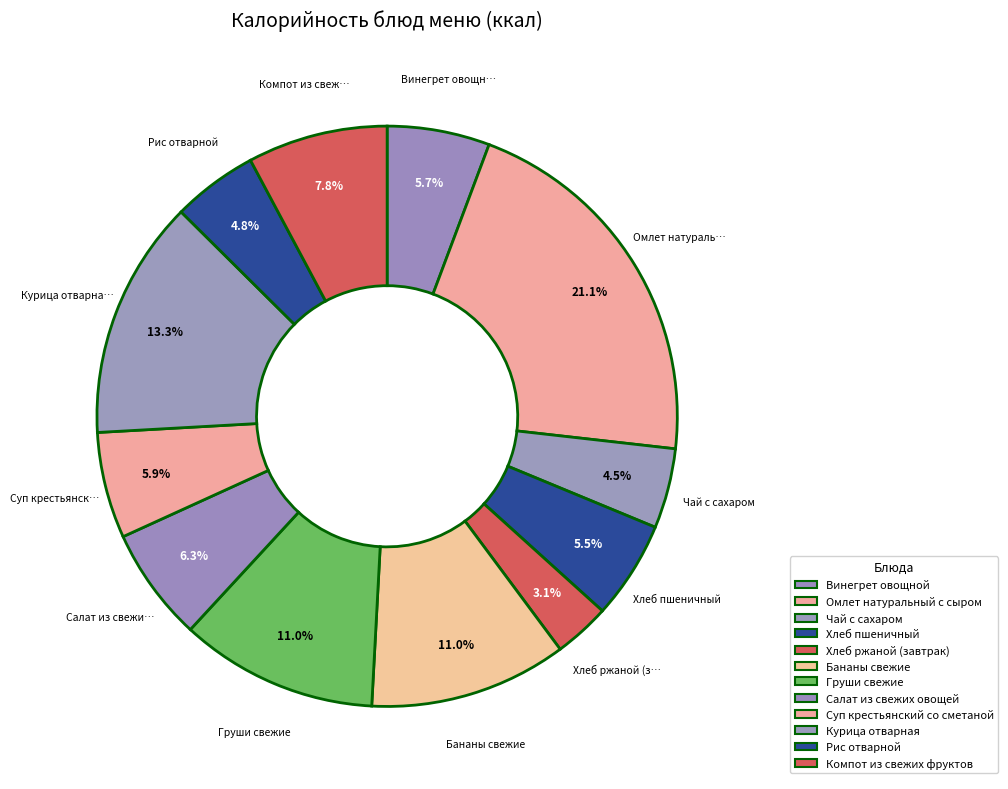

How many segments does this pie chart have?

12